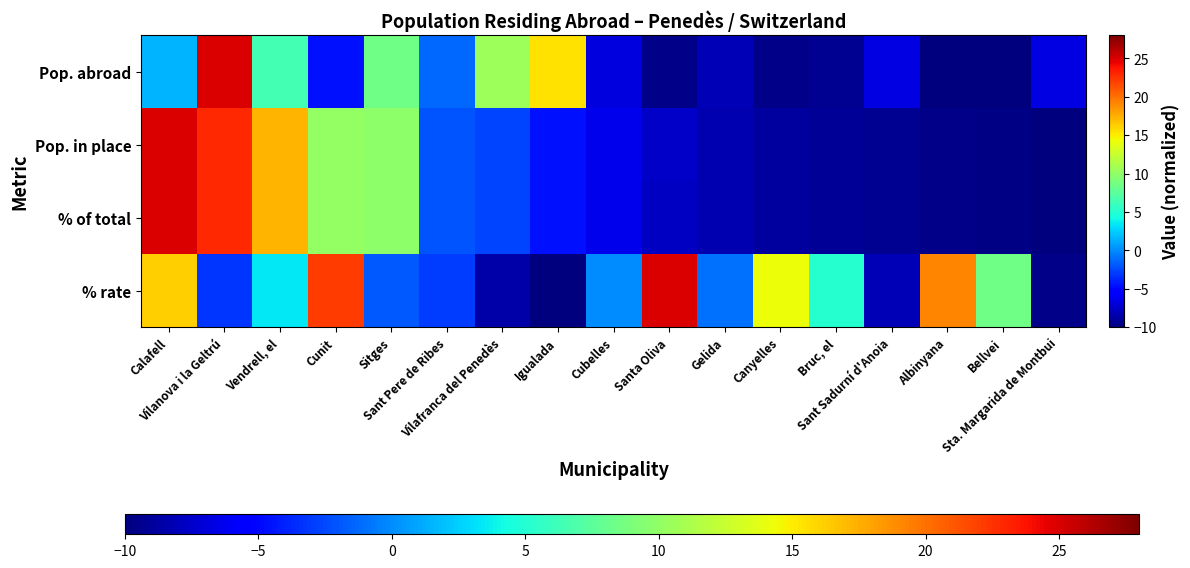

Rank the series at Vendrell, el from highest to lowest value.

Pop. in place, % of total, Pop. abroad, % rate